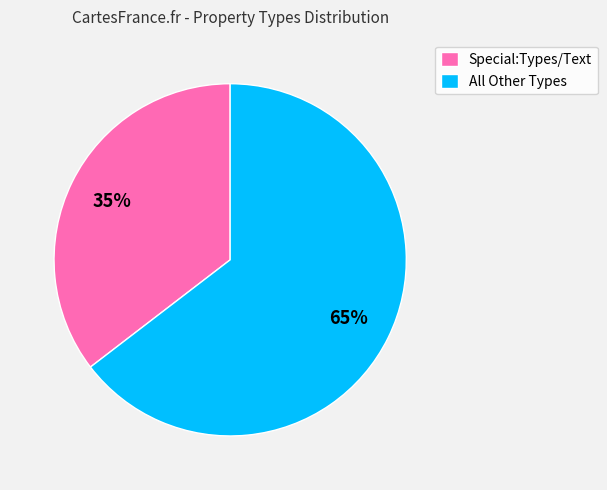

Which has a higher value, All Other Types or Special:Types/Text?

All Other Types